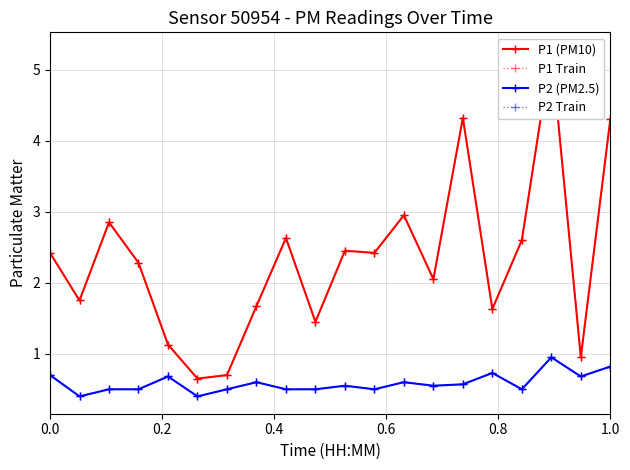

What is the difference between the maximum and minimum values in the P2 (PM2.5) series?

0.5